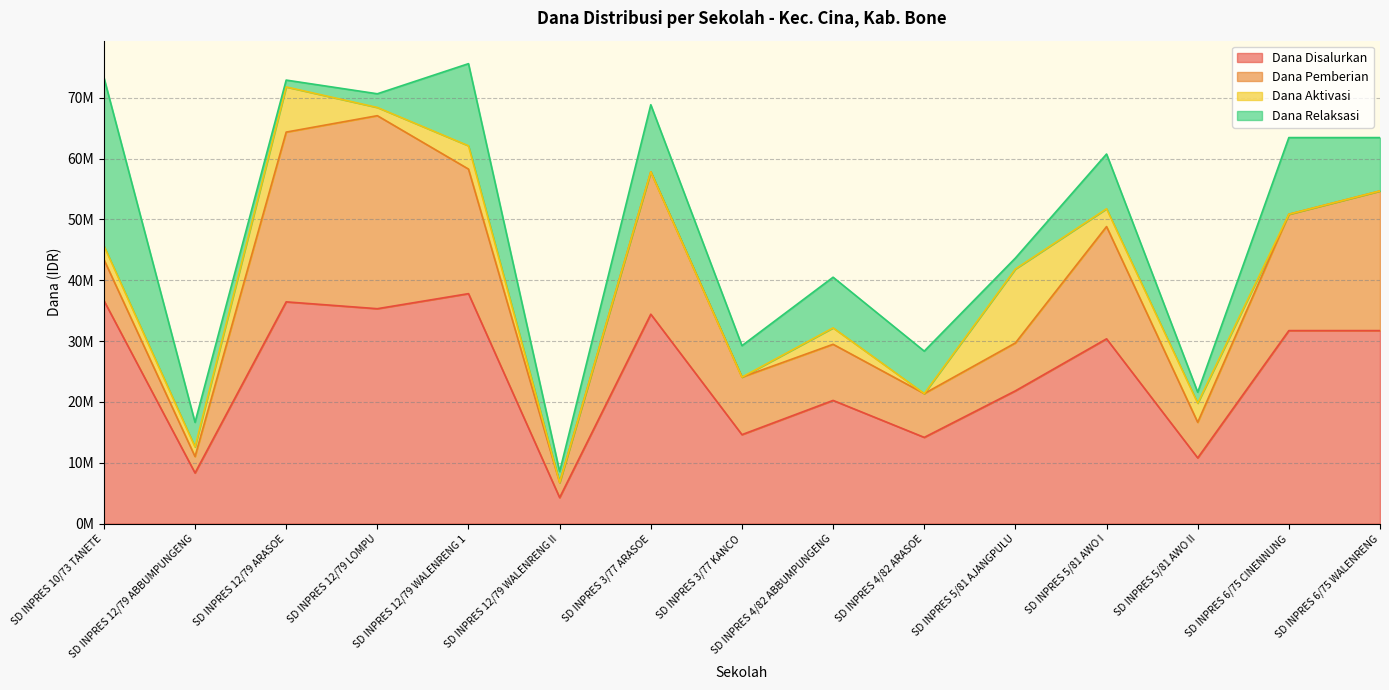

List the series in order of their overall mean, highest first.

Dana Disalurkan, Dana Pemberian, Dana Relaksasi, Dana Aktivasi